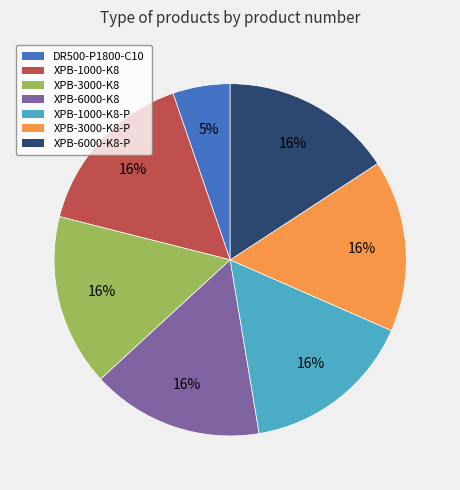

Is there any slice that represents more than half of the pie?

No